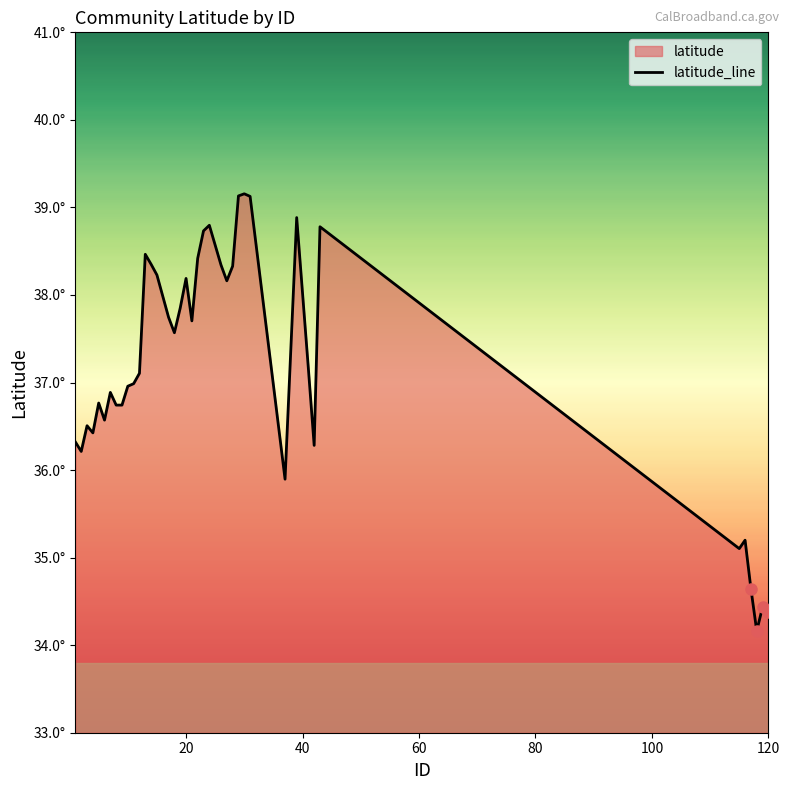

Reading right to left, list all the values displayed in this chart.

34.4	34.4	34.2	34.6	35.2	35.1	38.8	36.3	37.2	38.9	35.9	39.1	39.2	39.1	38.3	38.2	38.3	38.8	38.7	38.4	37.7	38.2	37.9	37.6	37.7	38.2	38.4	38.5	37.1	37.0	37.0	36.7	36.7	36.9	36.6	36.8	36.4	36.5	36.2	36.3